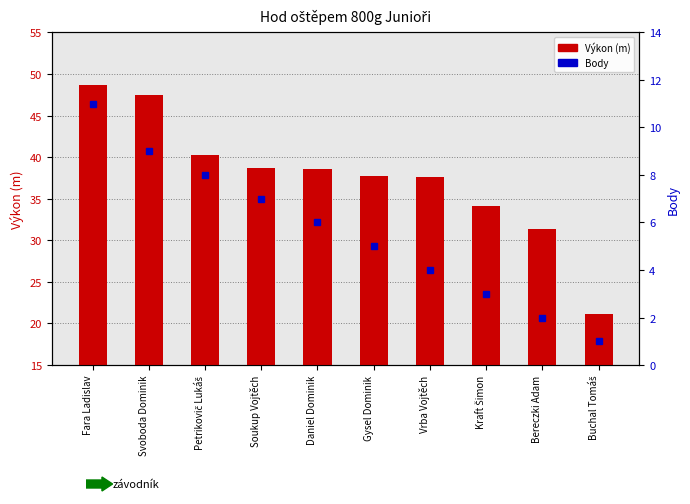

Is it true that Body equals 4.5 at Kraft Šimon?

False